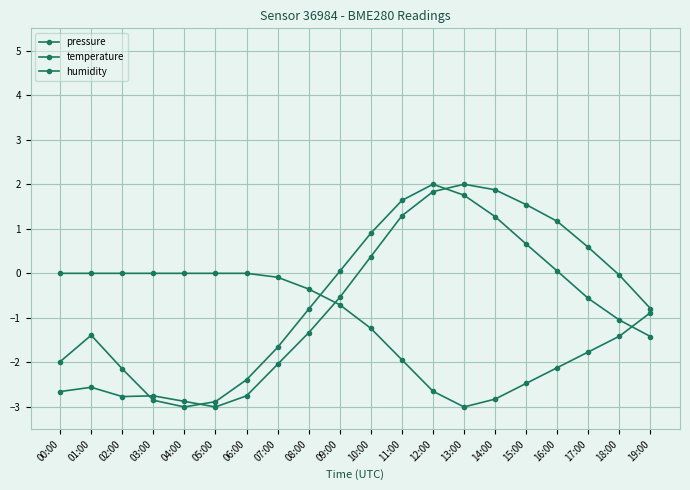

How many lines are shown in the chart?

3